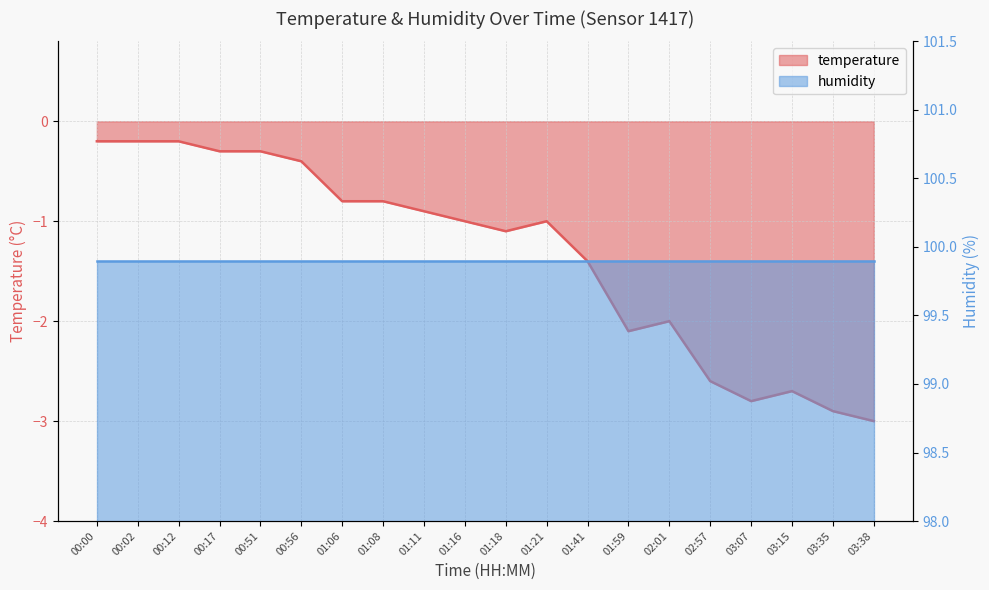

At which category does the chart reach its minimum across all series?

03:38